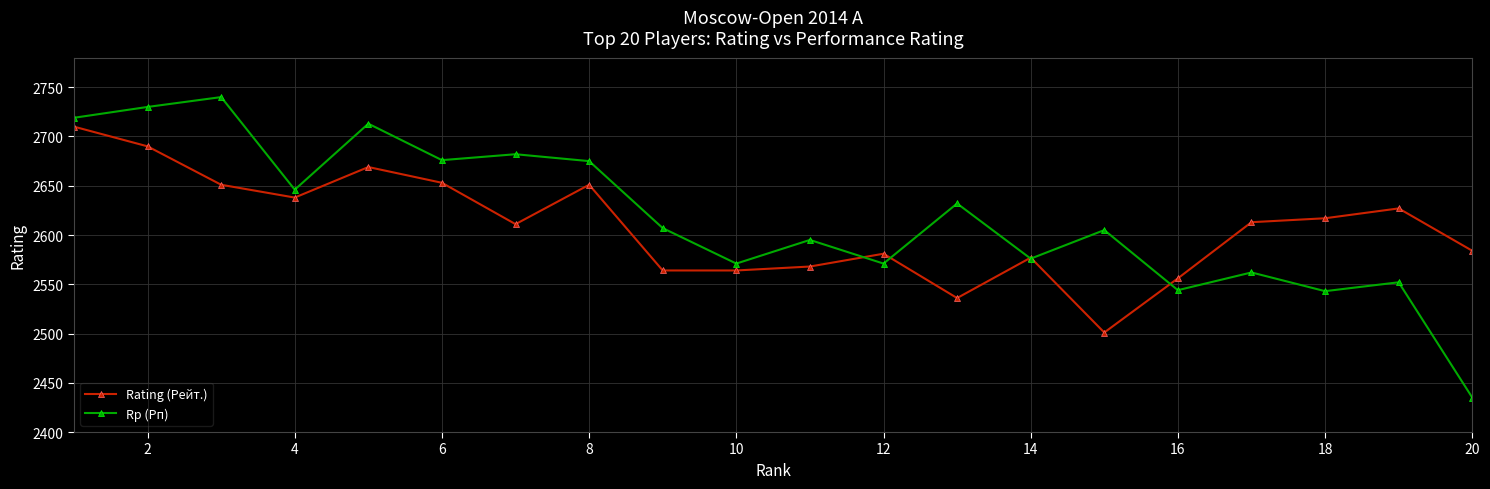

True or false: Rating (Рейт.) has more than 1 points higher than both neighbors.

True